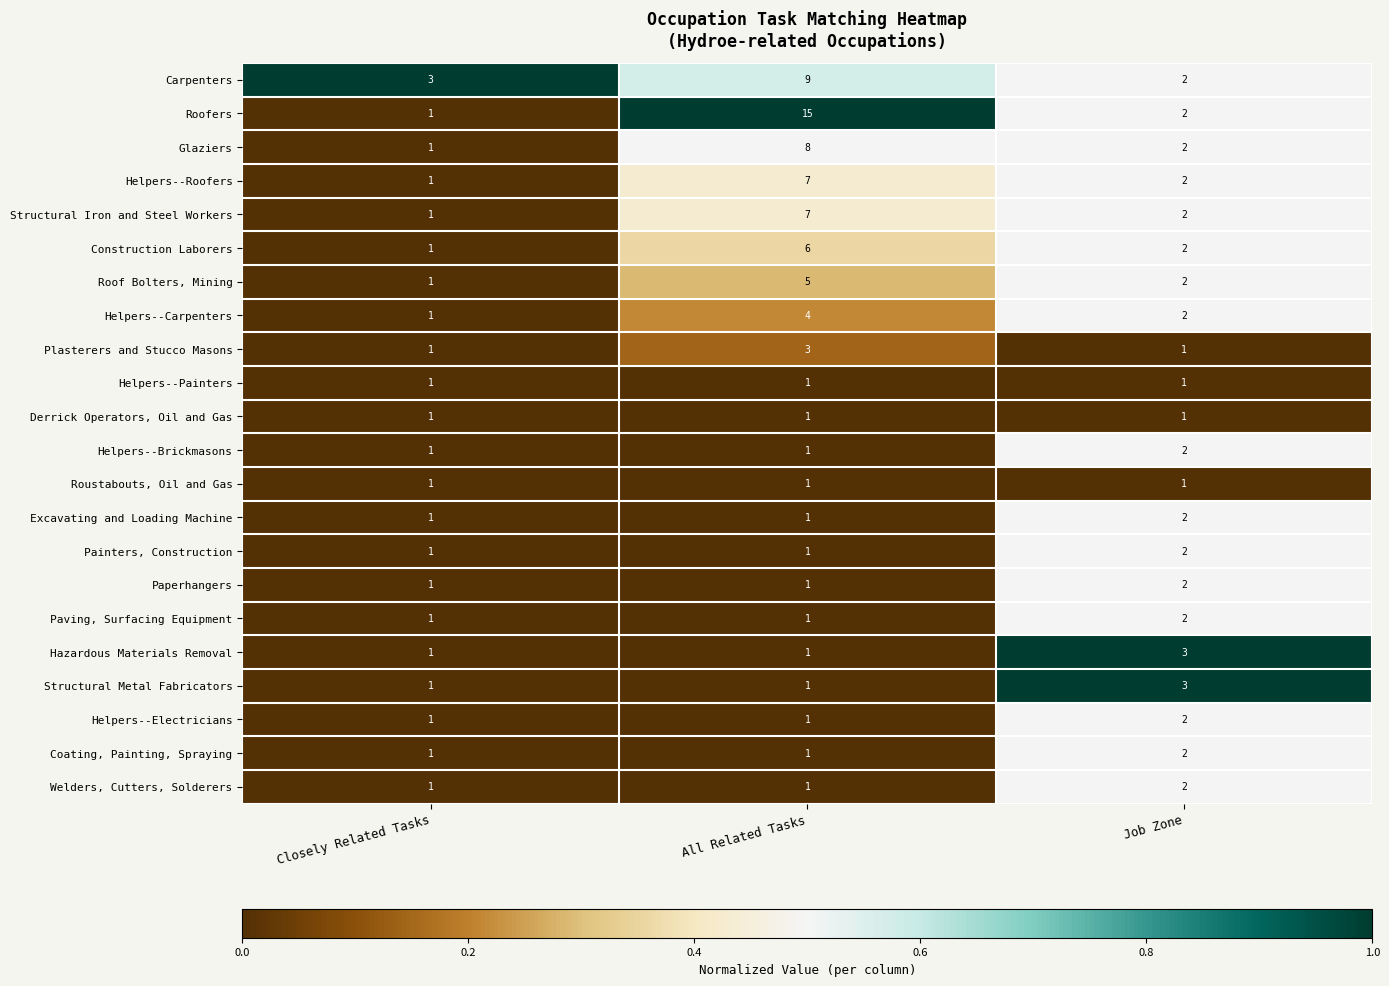

How many series are shown in this chart?

22